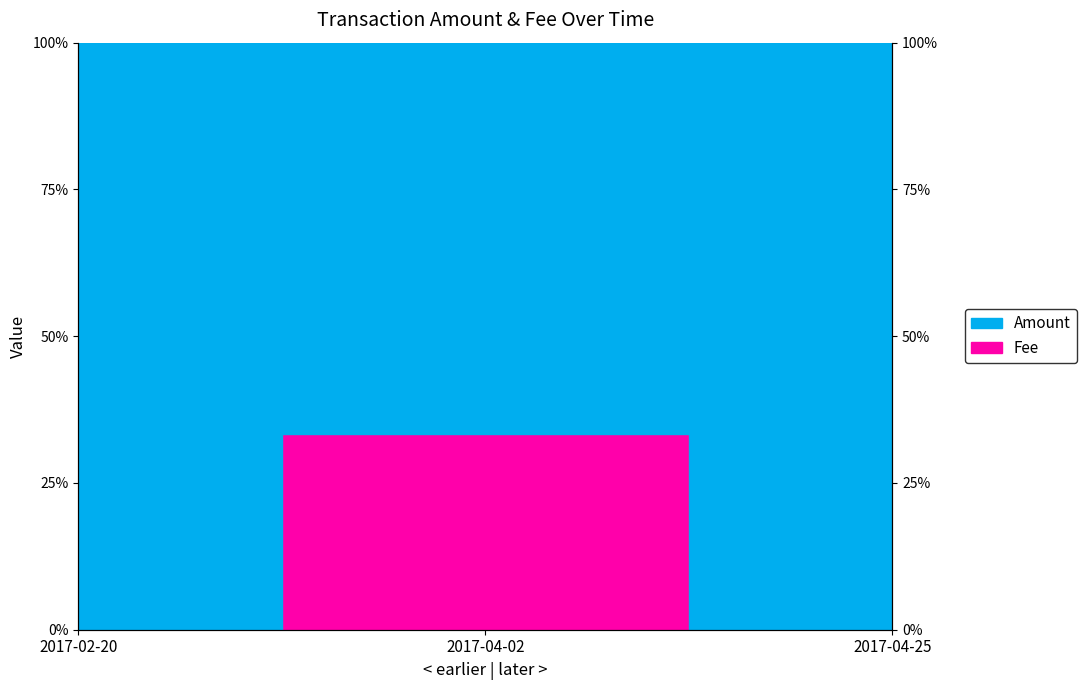

Reading left to right, transcribe all the data shown in this chart.

2017-02-20=0.0	2017-04-02=0.3	2017-04-25=0.0